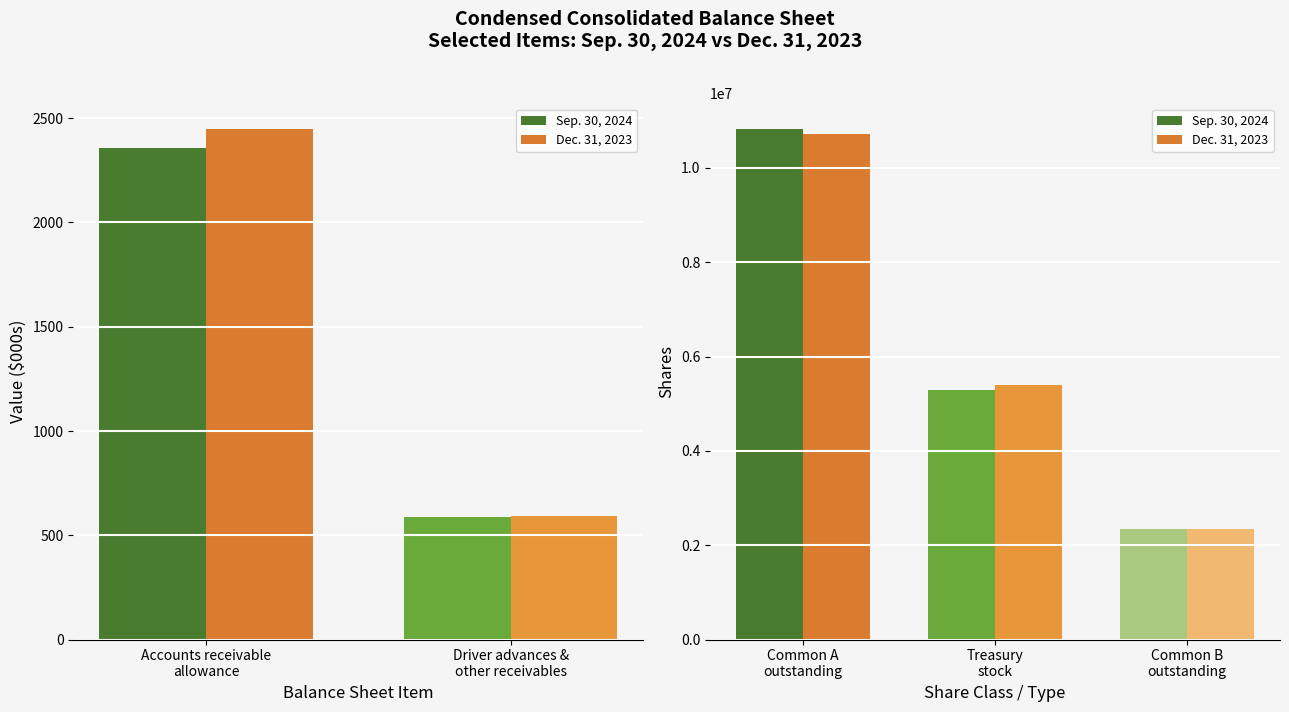

How many data points in Dec. 31, 2023 are less than 2350000?

2